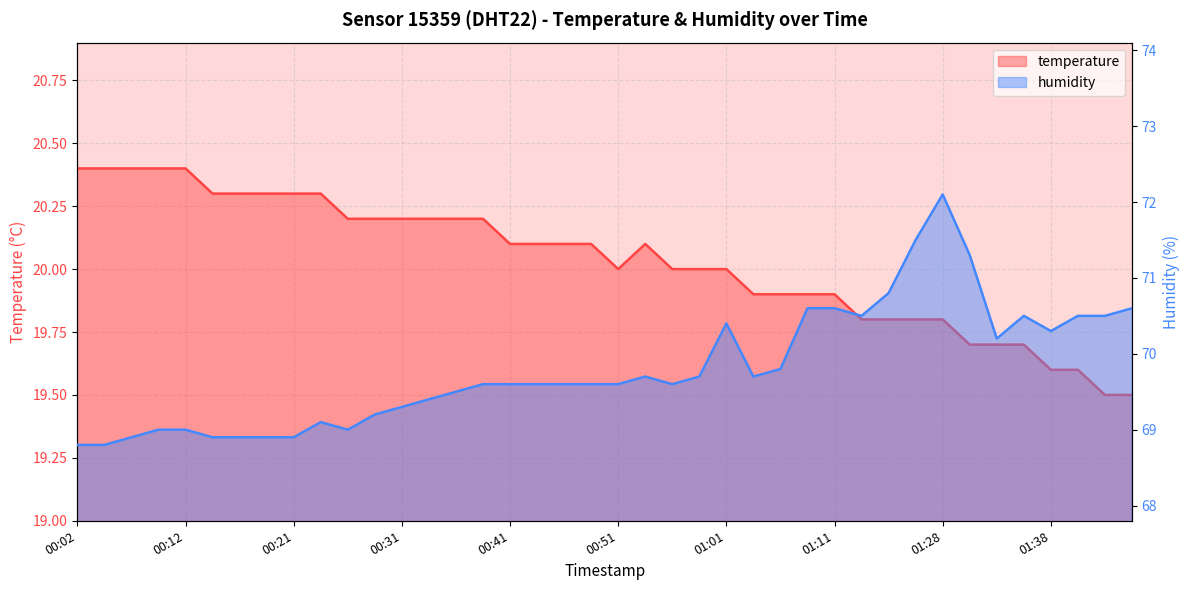

Read the humidity value at 00:29.

69.2